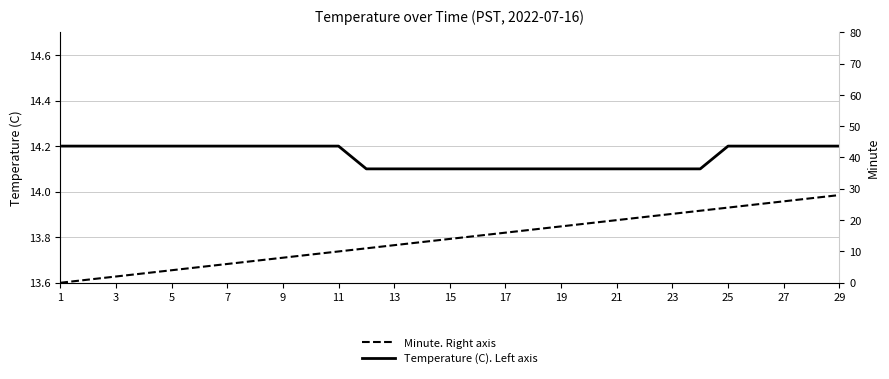

What is the value of the Temperature (C). Left axis point at the 5th from the left?

14.2